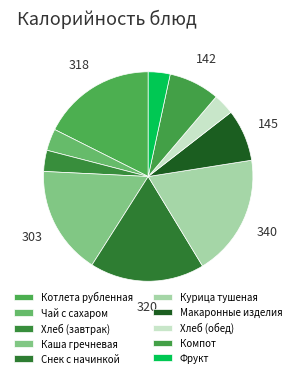

How many segments does this pie chart have?

10